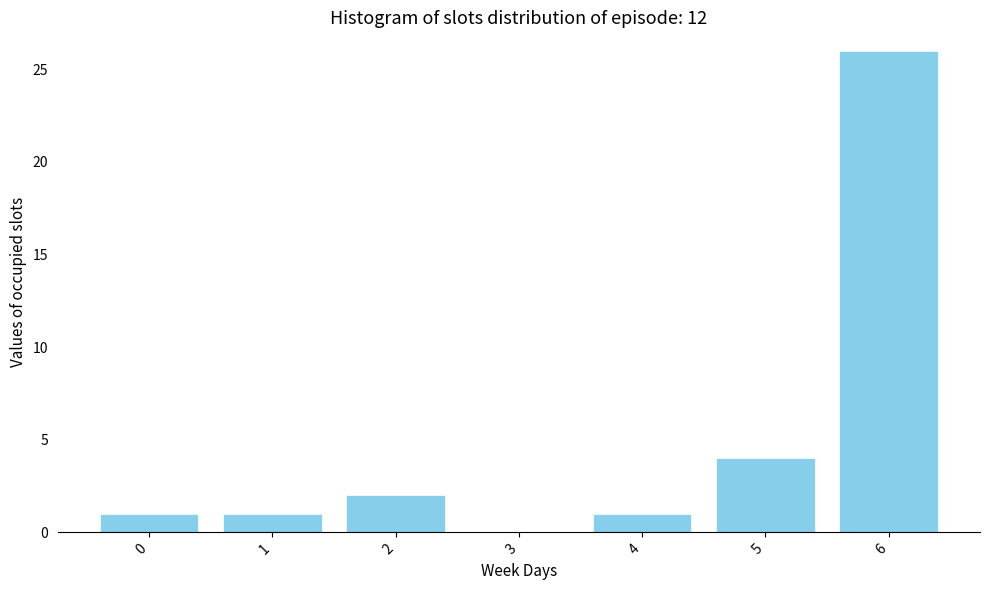

Reading left to right, list all the values displayed in this chart.

0=1	1=1	2=2	3=0	4=1	5=4	6=26